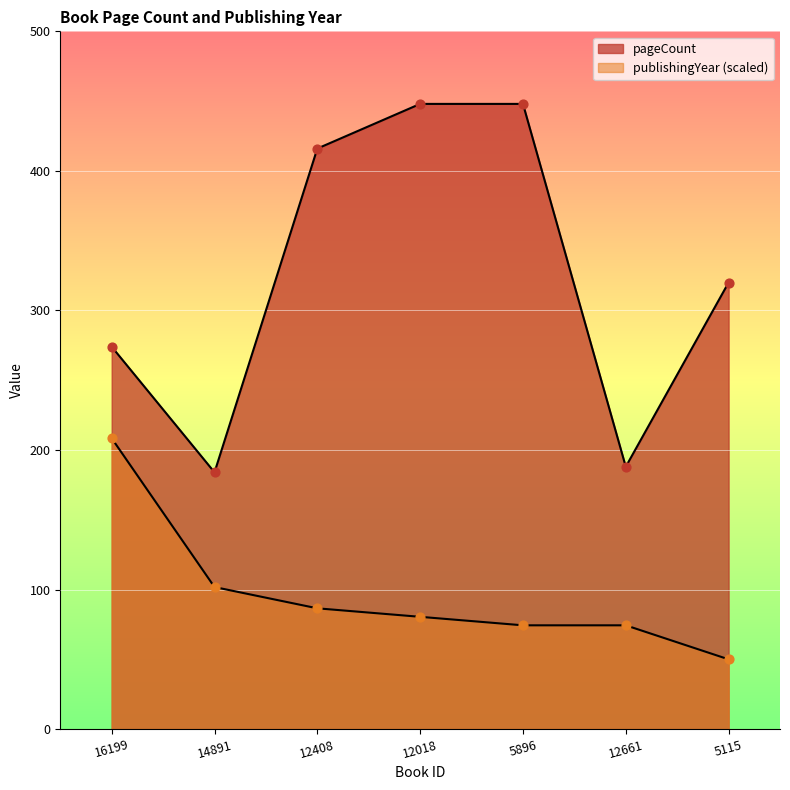

What are all the series names shown in the legend?

pageCount, publishingYear